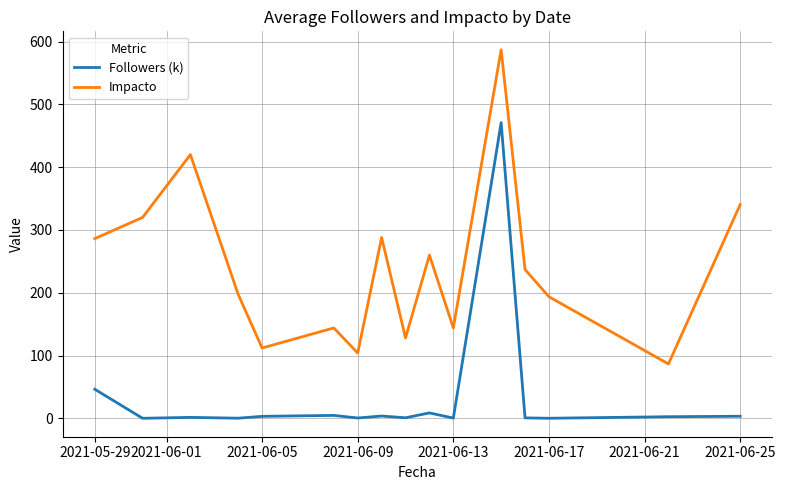

List the series in order of their overall mean, lowest first.

Followers (k), Impacto